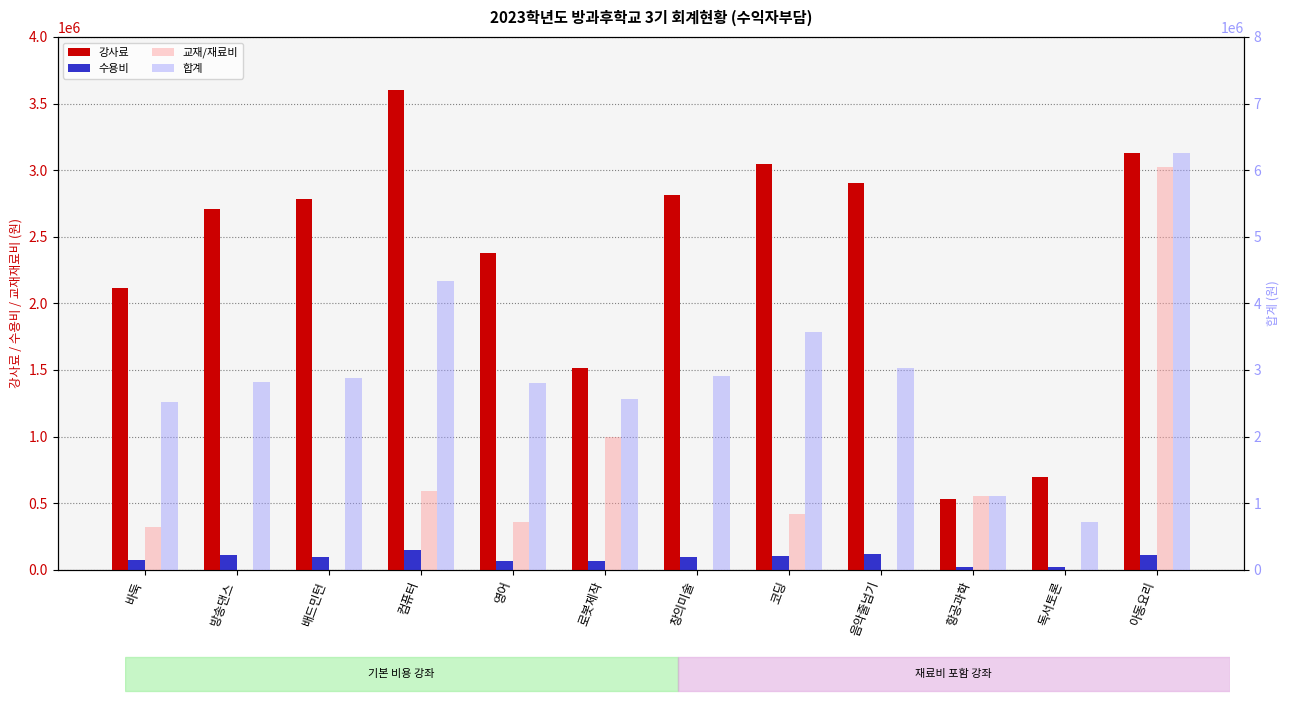

Where is 강사료 nearest to the value 2064000?

바둑